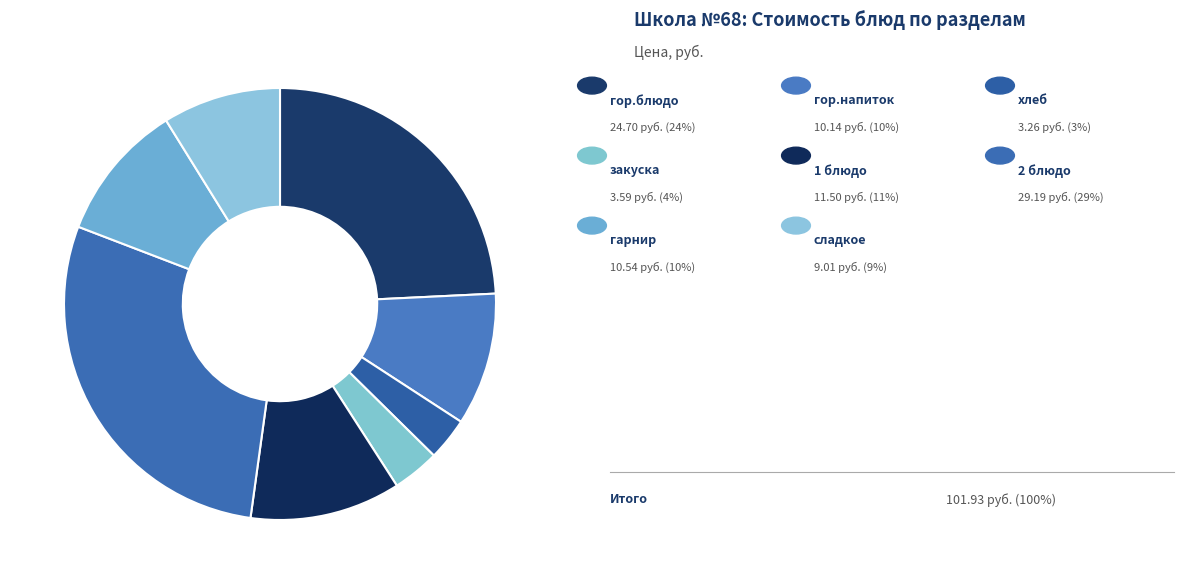

How many slices are in this pie chart?

8